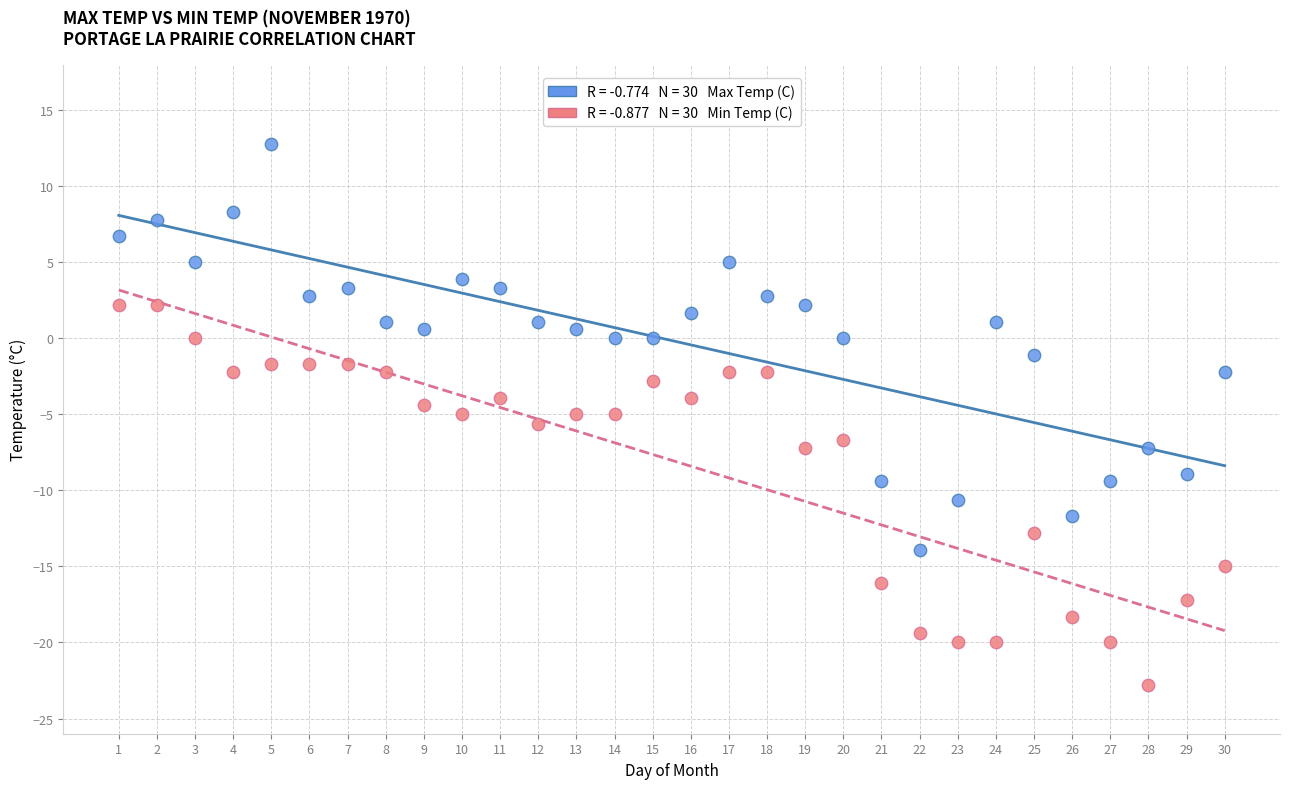

Across all data points, what is the range of Y values (max minus min)?

35.6